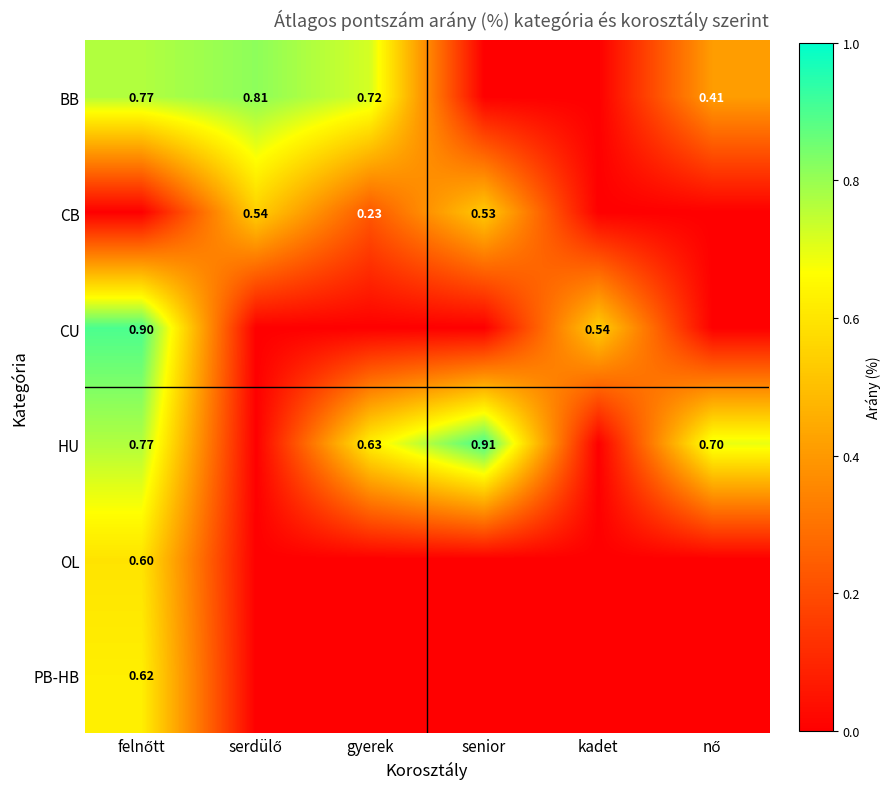

At which category is the sum across all series the highest?

felnőtt